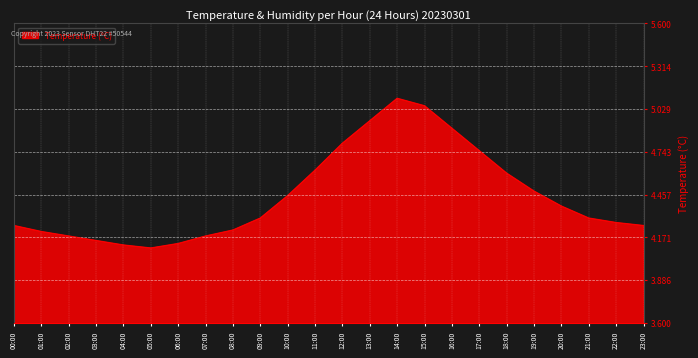

Is it true that the value at 17:00 is 2.4?

False